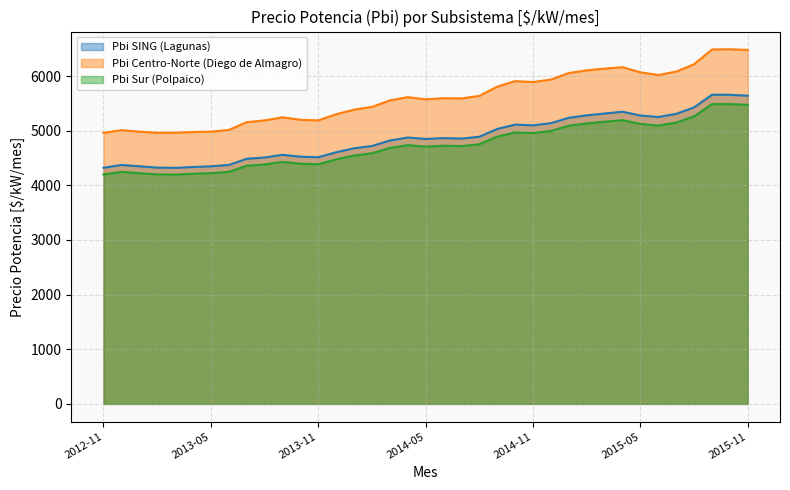

Reading left to right, list all the values displayed in this chart.

Pbi SING (Lagunas): 2012-11=4321.5	2012-12=4372.5	2013-01=4349.1	2013-02=4324.2	2013-03=4319.0	2013-04=4335.3	2013-05=4348.1	2013-06=4372.3	2013-07=4485.7	2013-08=4509.1	2013-09=4558.6	2013-10=4524.1	2013-11=4513.9	2013-12=4604.8	2014-01=4677.8	2014-02=4719.1	2014-03=4820.1	2014-04=4874.4	2014-05=4848.7	2014-06=4864.3	2014-07=4854.9	2014-08=4889.2	2014-09=5031.5	2014-10=5110.9	2014-11=5098.0	2014-12=5137.9	2015-01=5235.9	2015-02=5280.5	2015-03=5314.0	2015-04=5346.4	2015-05=5277.6	2015-06=5250.4	2015-07=5307.6	2015-08=5426.3	2015-09=5657.8	2015-10=5656.8	2015-11=5640.1
Pbi Centro-Norte (Diego de Almagro): 2012-11=4959.9	2012-12=5009.4	2013-01=4982.6	2013-02=4961.6	2013-03=4962.3	2013-04=4975.1	2013-05=4982.1	2013-06=5012.9	2013-07=5155.1	2013-08=5187.9	2013-09=5244.6	2013-10=5199.8	2013-11=5188.3	2013-12=5300.7	2014-01=5384.9	2014-02=5435.0	2014-03=5553.5	2014-04=5613.4	2014-05=5573.6	2014-06=5593.9	2014-07=5589.7	2014-08=5636.6	2014-09=5805.4	2014-10=5906.7	2014-11=5890.3	2014-12=5935.2	2015-01=6055.4	2015-02=6103.2	2015-03=6136.0	2015-04=6161.2	2015-05=6068.8	2015-06=6018.4	2015-07=6081.2	2015-08=6216.4	2015-09=6486.5	2015-10=6489.4	2015-11=6479.1
Pbi Sur (Polpaico): 2012-11=4197.9	2012-12=4245.4	2013-01=4222.6	2013-02=4200.3	2013-03=4196.9	2013-04=4211.3	2013-05=4222.1	2013-06=4245.9	2013-07=4357.4	2013-08=4381.4	2013-09=4429.1	2013-10=4395.0	2013-11=4385.4	2013-12=4474.6	2014-01=4545.1	2014-02=4585.6	2014-03=4683.4	2014-04=4735.2	2014-05=4708.8	2014-06=4724.6	2014-07=4717.1	2014-08=4751.7	2014-09=4889.8	2014-10=4968.4	2014-11=4956.0	2014-12=4994.7	2015-01=5090.5	2015-02=5132.5	2015-03=5163.5	2015-04=5192.2	2015-05=5123.6	2015-06=5093.6	2015-07=5148.0	2015-08=5262.1	2015-09=5485.8	2015-10=5486.1	2015-11=5472.2